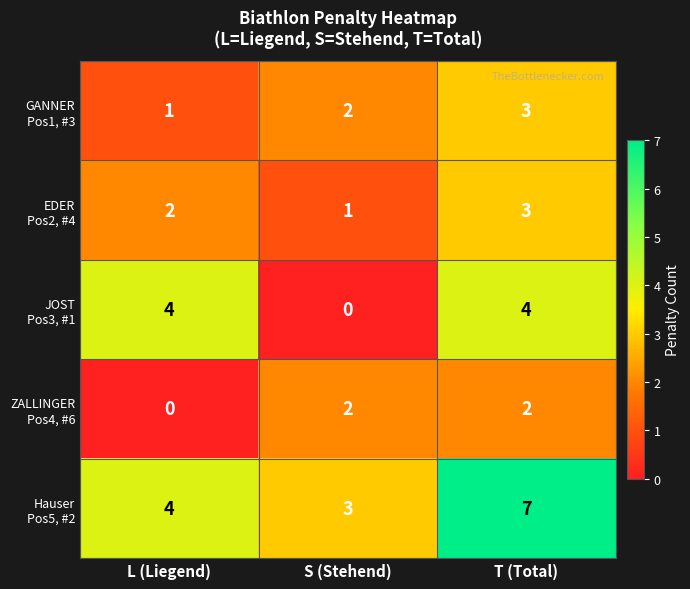

What is the total value across all series at S (Stehend)?

8